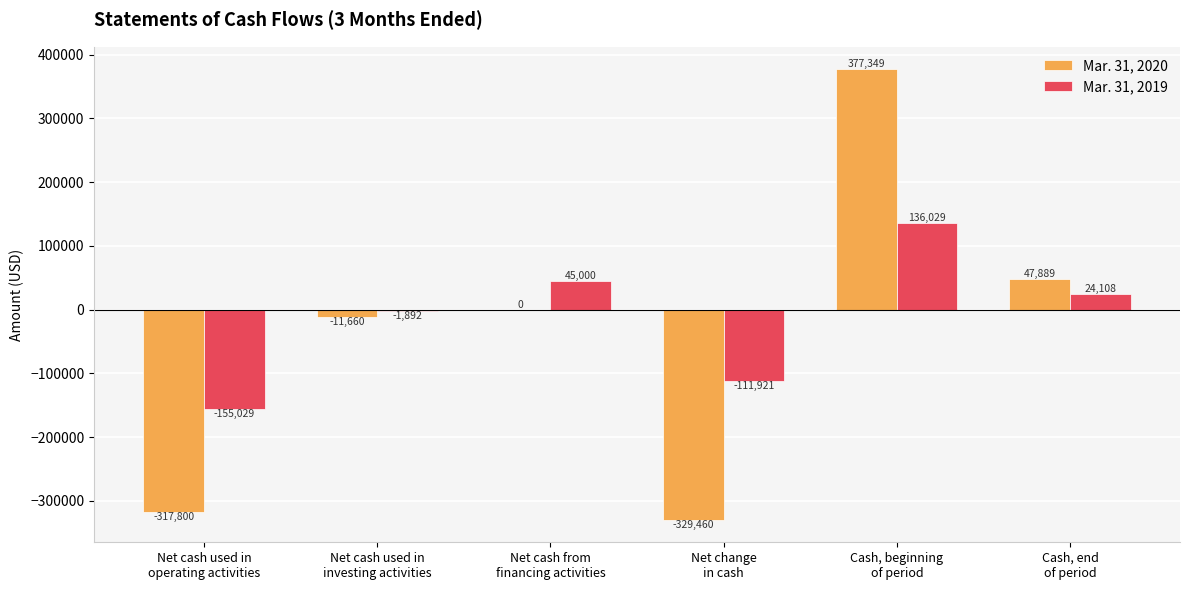

What is the maximum value for Mar. 31, 2020?

377349